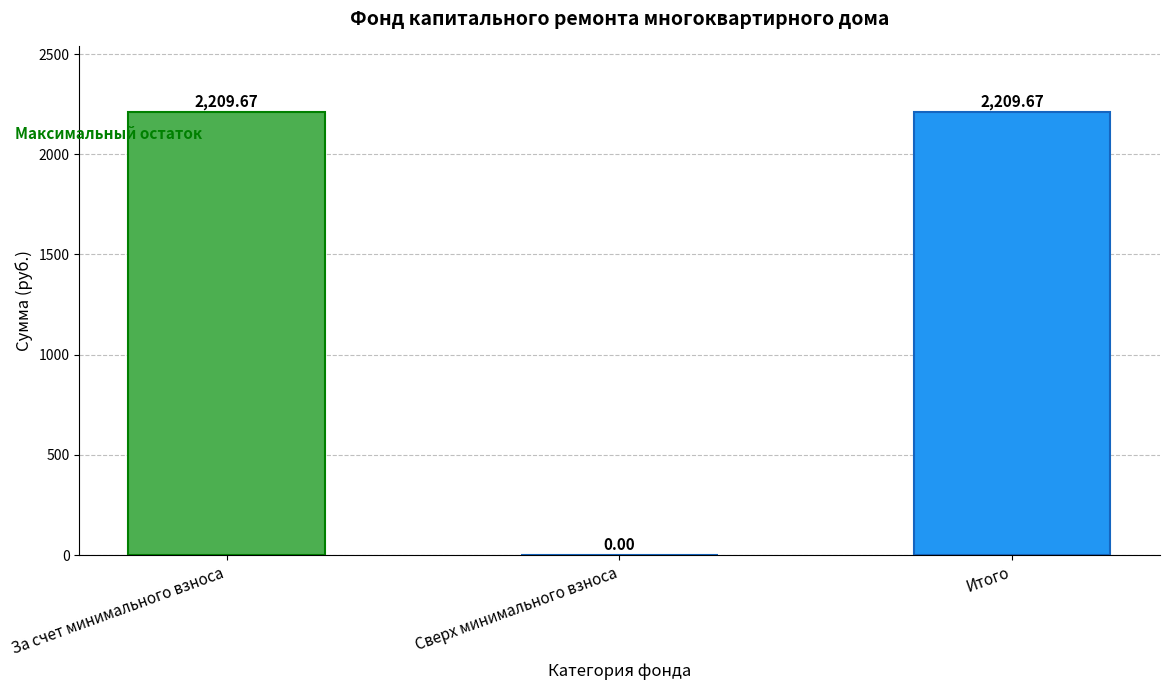

What is the maximum value shown in the chart?

2209.7